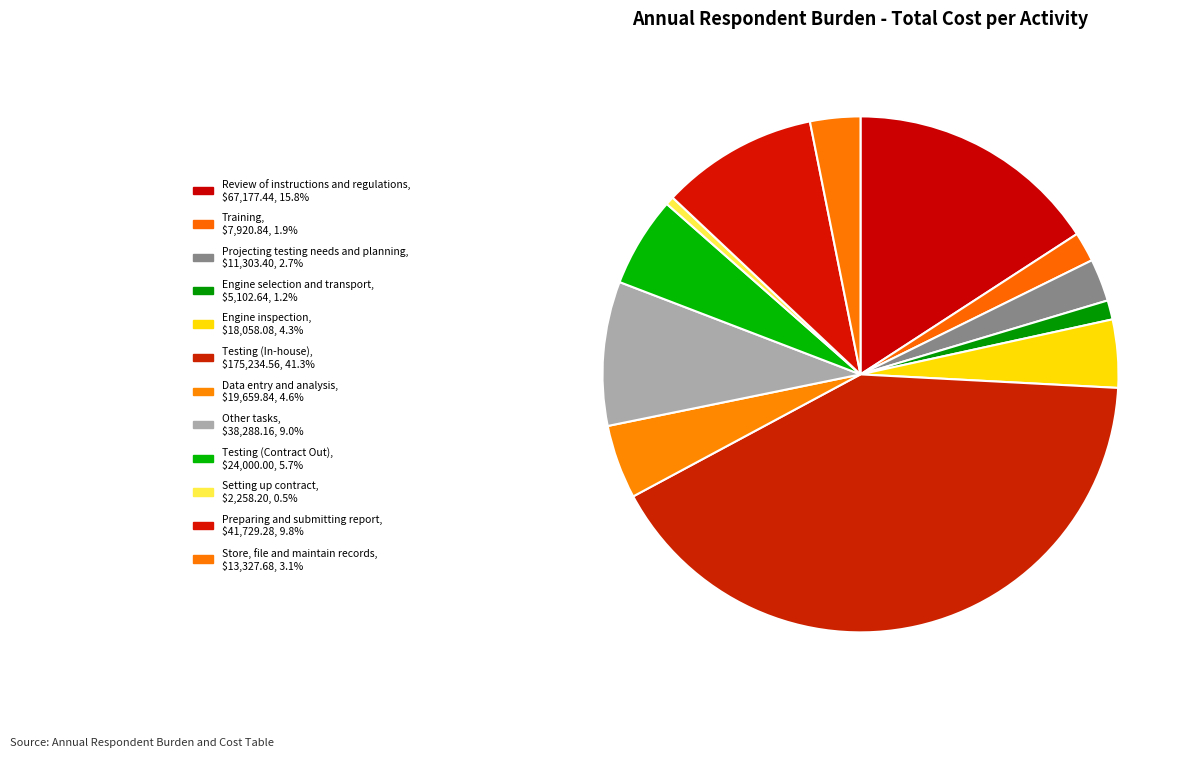

What is the total percentage of Training and Testing (In-house)?

43.2%